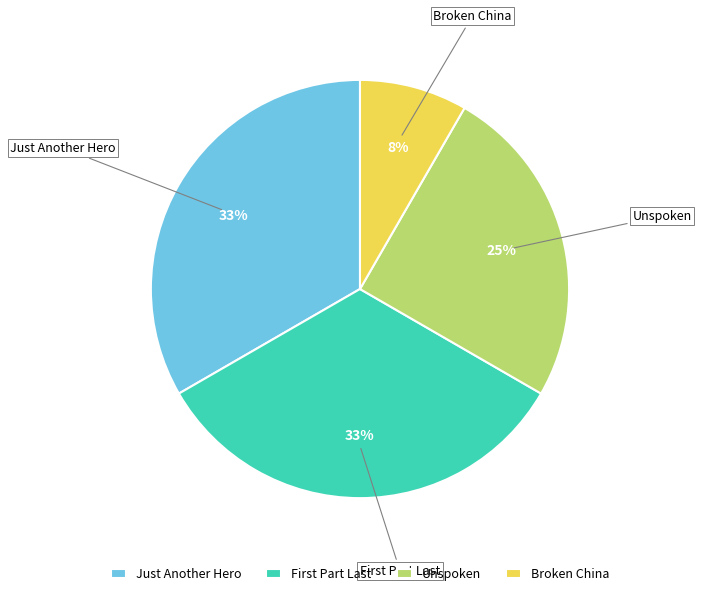

Does any single category account for the majority?

No